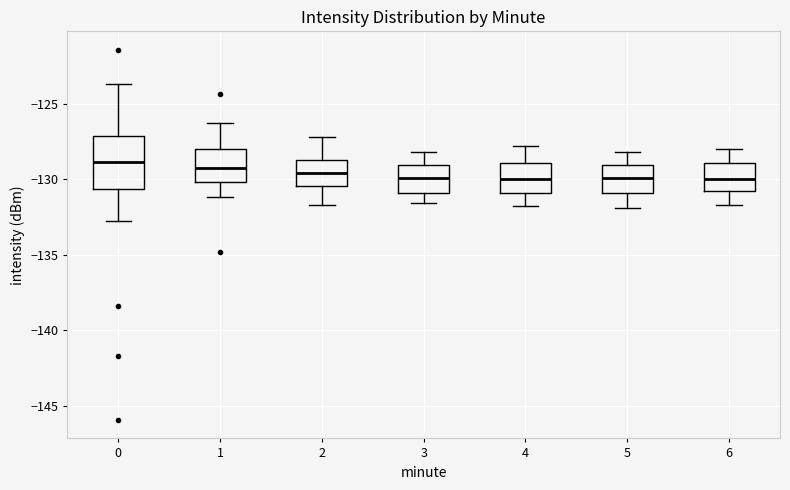

Reading left to right, transcribe this box plot: for each box, give where its median line is, the range the box spans, and where its two whiskers end, as read against the y-axis. The values are not printed on the chart, so give them approximately, as read against the axis.

0: median -129.0, box -130.5 to -127.0, whiskers -133.0 to -123.5
1: median -129.5, box -130.0 to -128.0, whiskers -131.0 to -126.5
2: median -129.5, box -130.5 to -128.5, whiskers -131.5 to -127.0
3: median -130.0, box -131.0 to -129.0, whiskers -131.5 to -128.0
4: median -130.0, box -131.0 to -129.0, whiskers -132.0 to -128.0
5: median -130.0, box -131.0 to -129.0, whiskers -132.0 to -128.0
6: median -130.0, box -131.0 to -129.0, whiskers -131.5 to -128.0